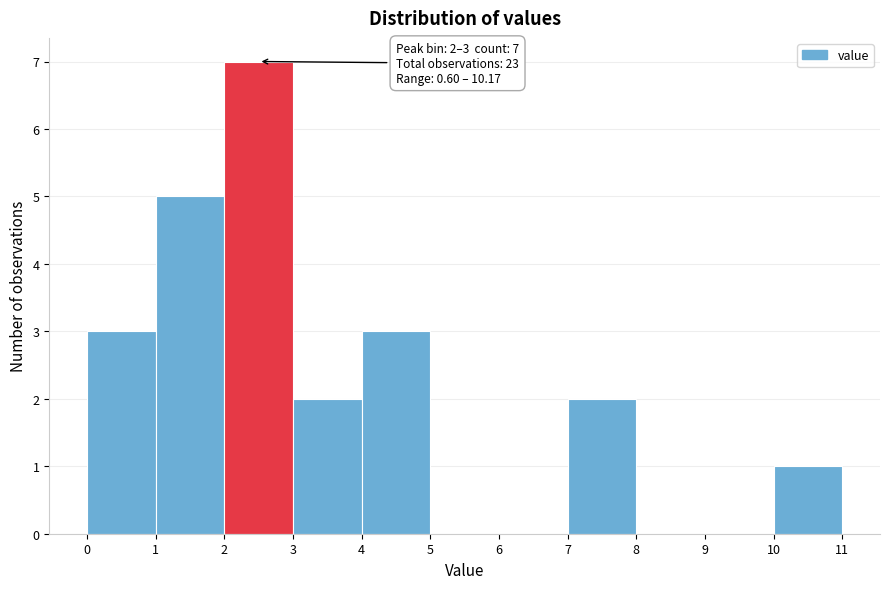

Which range on the x-axis has the tallest bar?

2 to 3